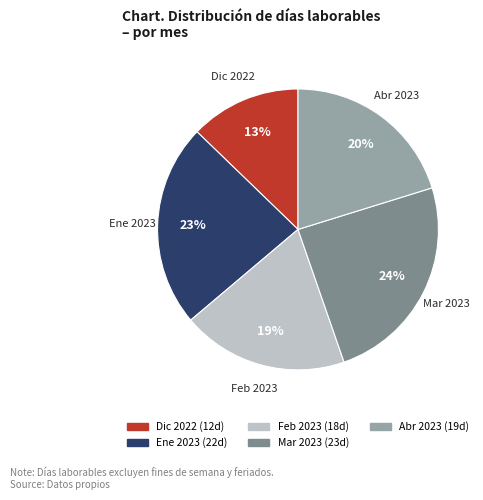

To the nearest percent, what is the average slice percentage?

20%